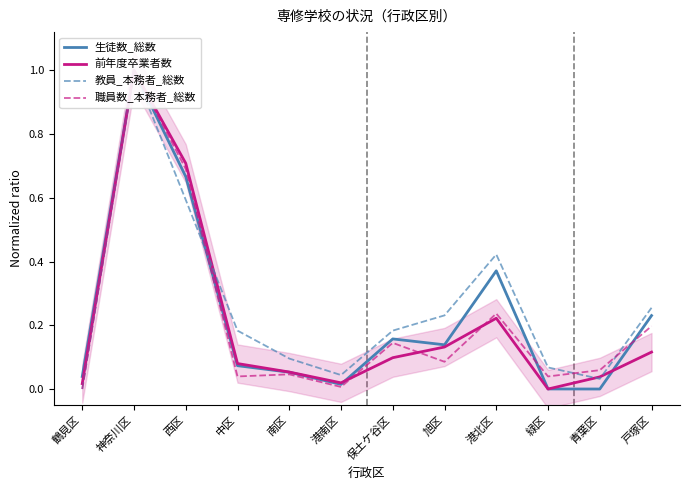

At how many categories does at least one series exceed 0?

12